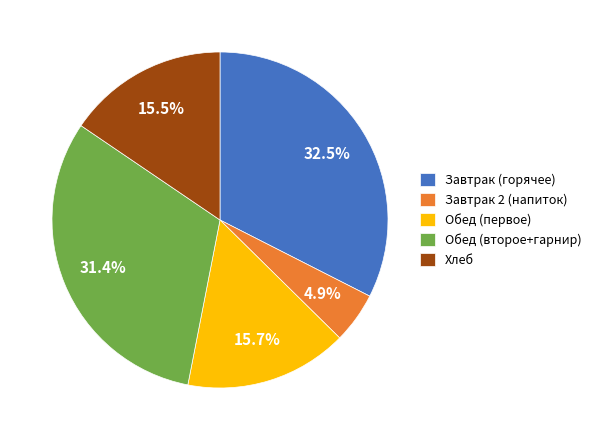

Which category has the biggest portion of the pie?

Завтрак (горячее)